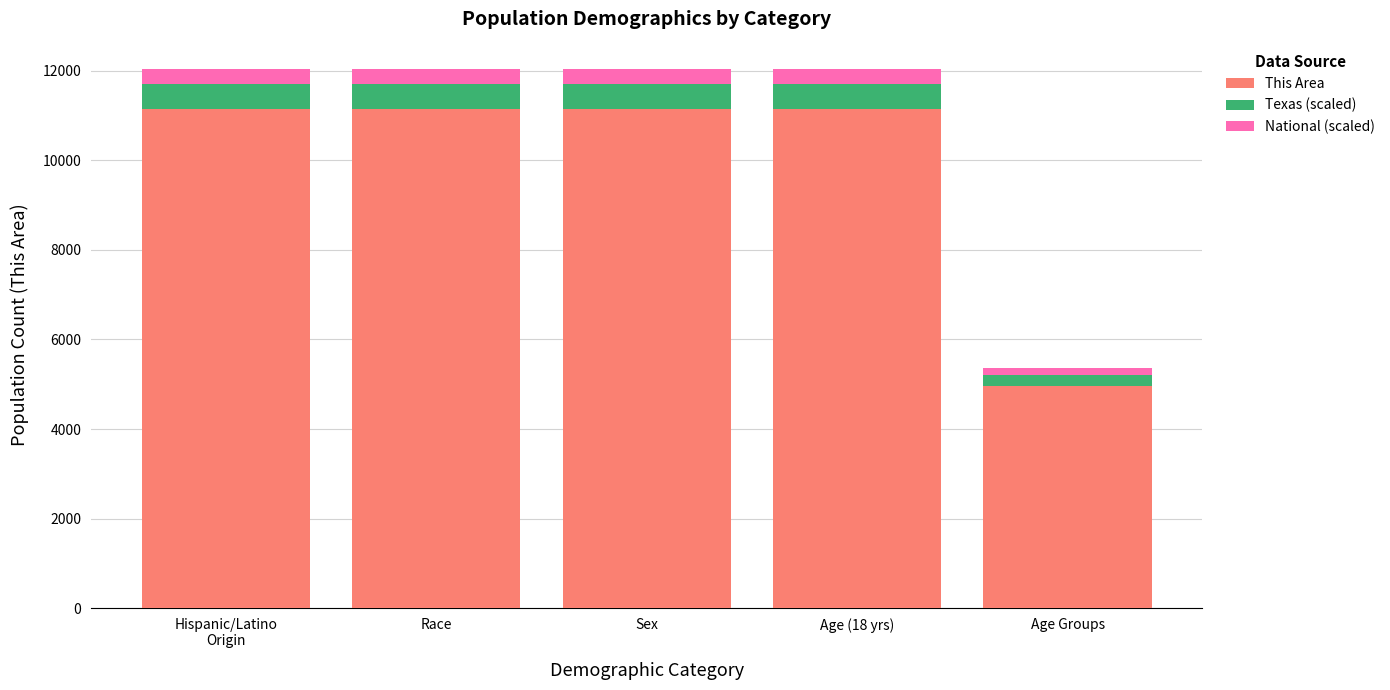

What is the sum of all This Area values?

49577.0